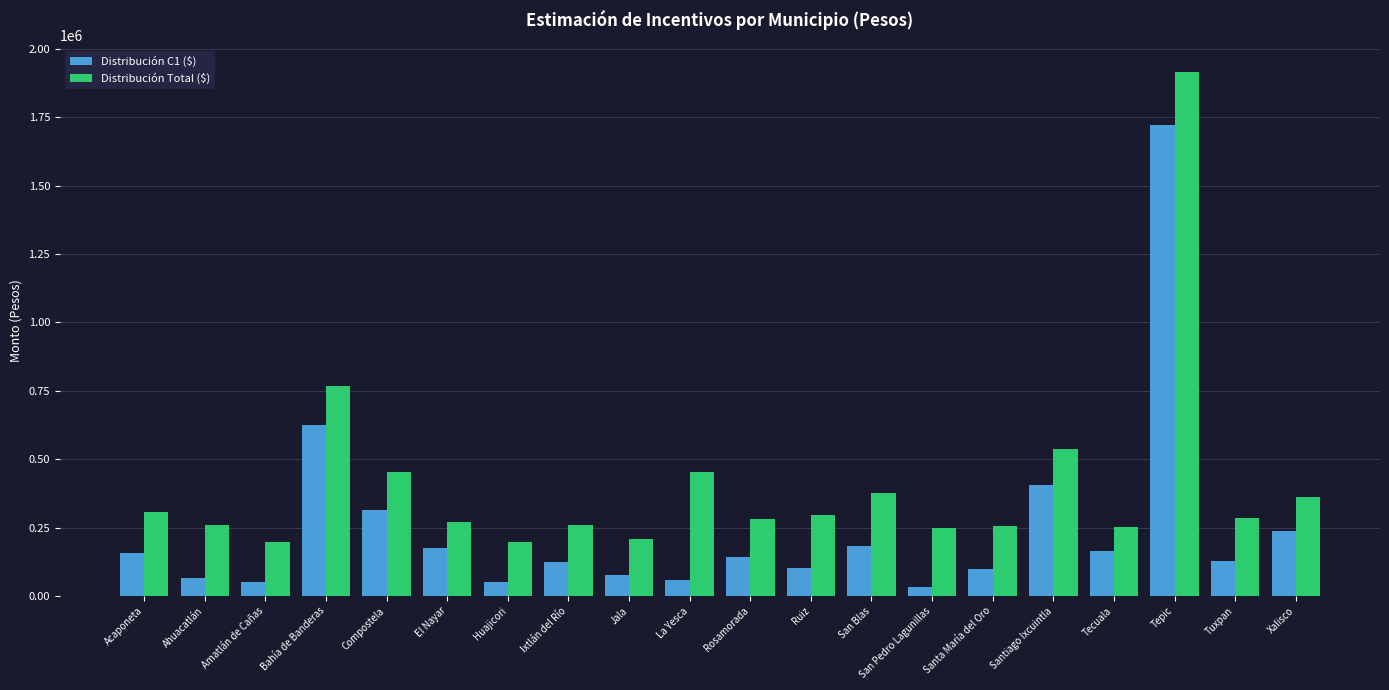

Which series changed the most between Ruiz and Tepic?

Distribución Total ($)